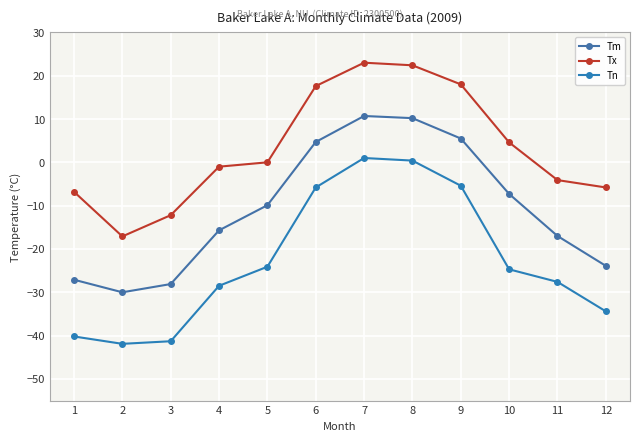

What is the greatest value displayed?

23.0